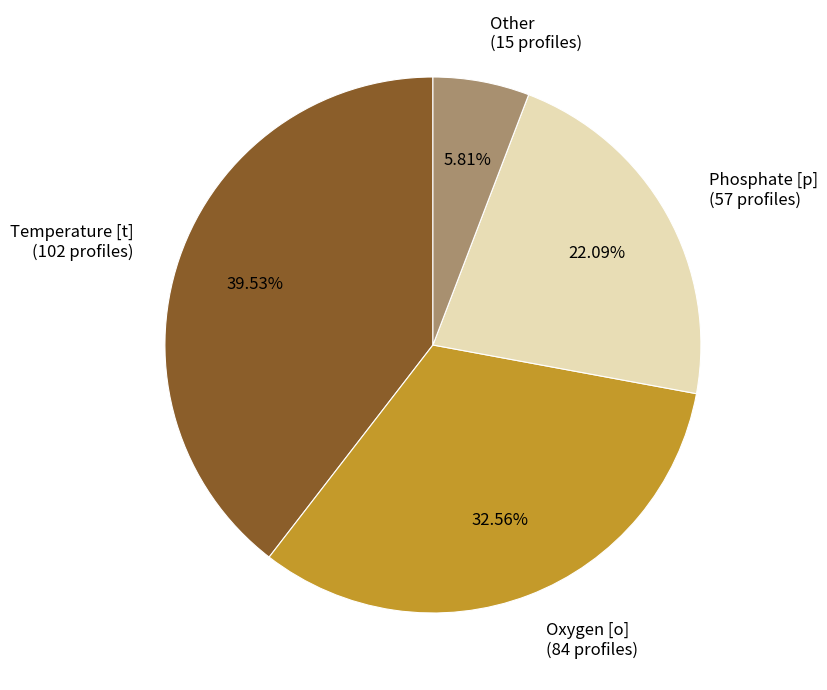

Rank the categories by value from lowest to highest.

Other (15 profiles), Phosphate [p] (57 profiles), Oxygen [o] (84 profiles), Temperature [t] (102 profiles)